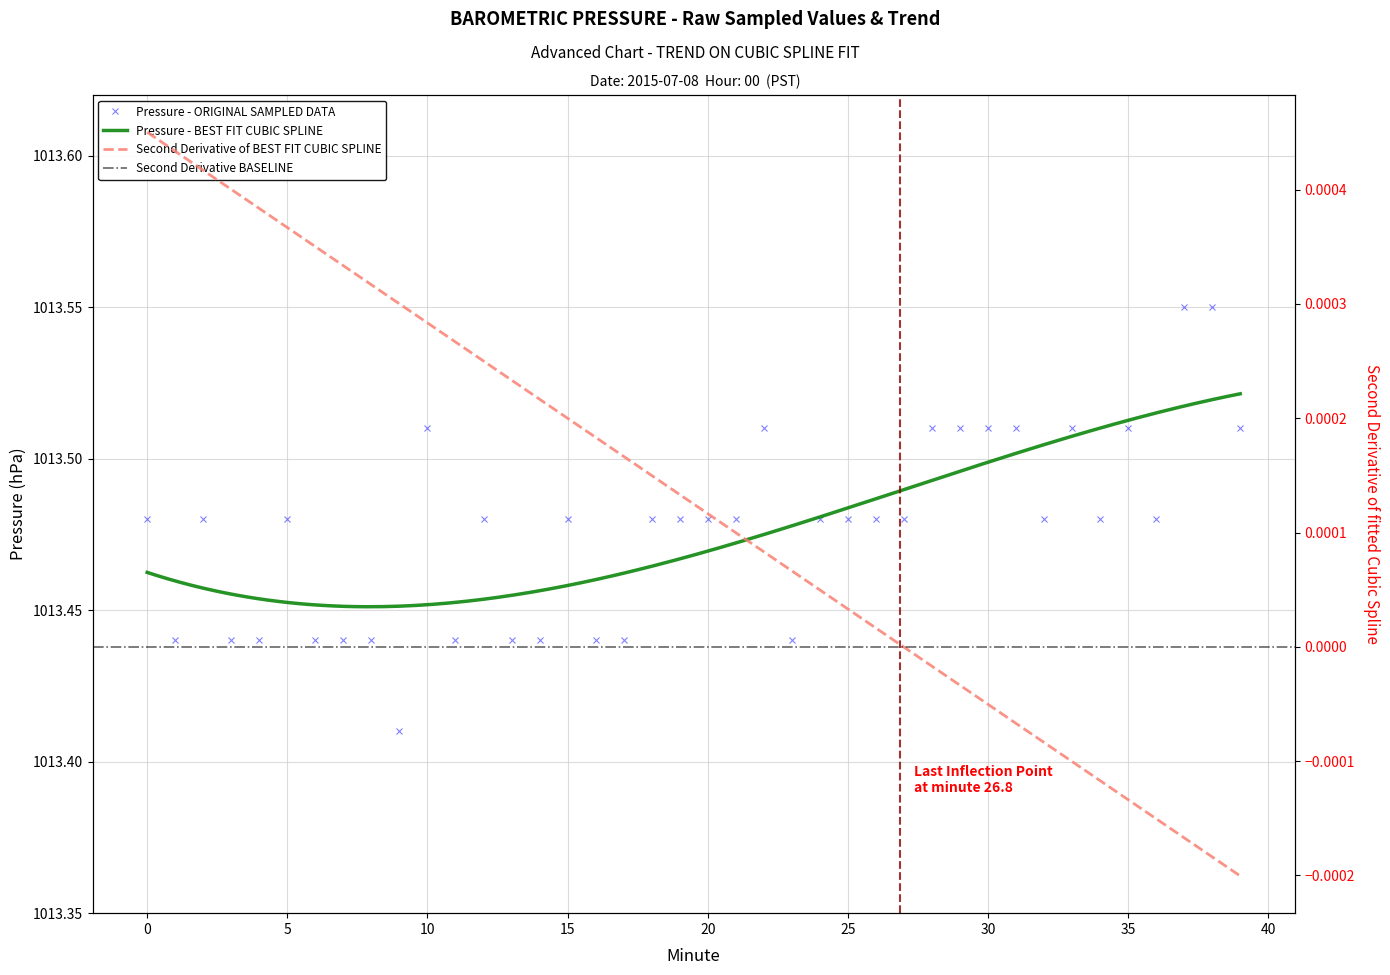

Is it true that the value at 22 is 1013.5?

True